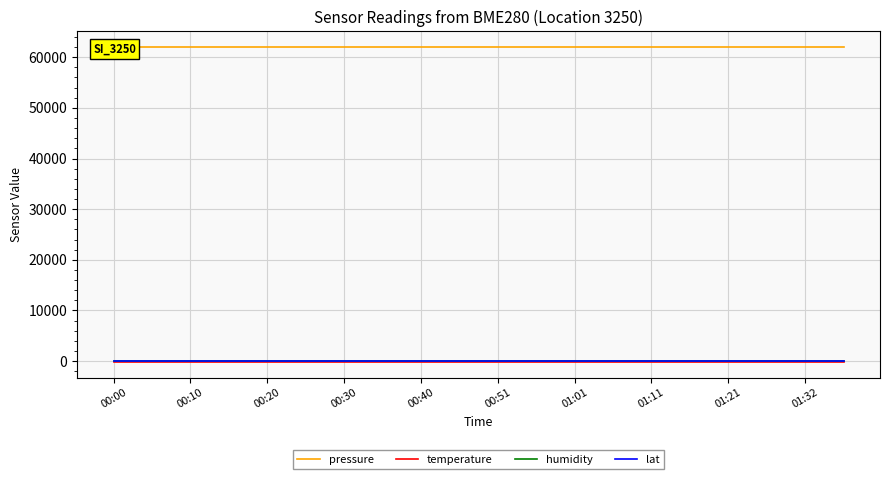

Between 00:20 and 01:32, which series saw the biggest shift?

pressure